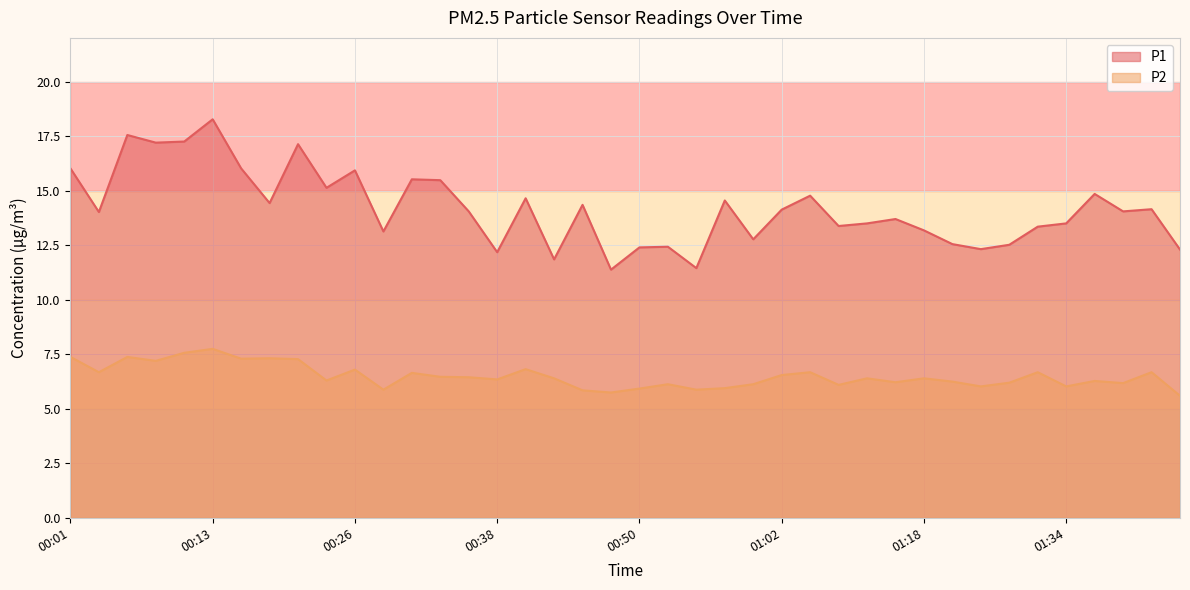

True or false: P1 and P2 cross at least once.

False